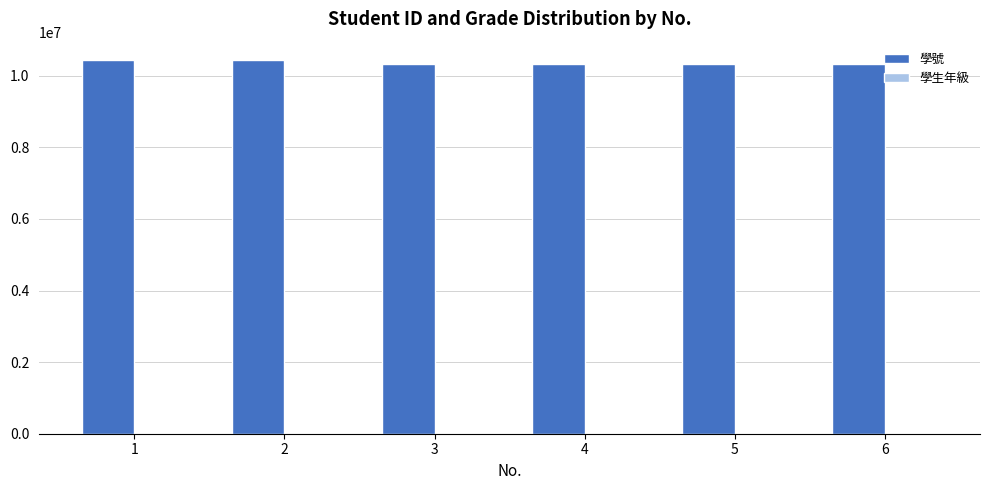

What is the maximum value shown in the chart?

10433228